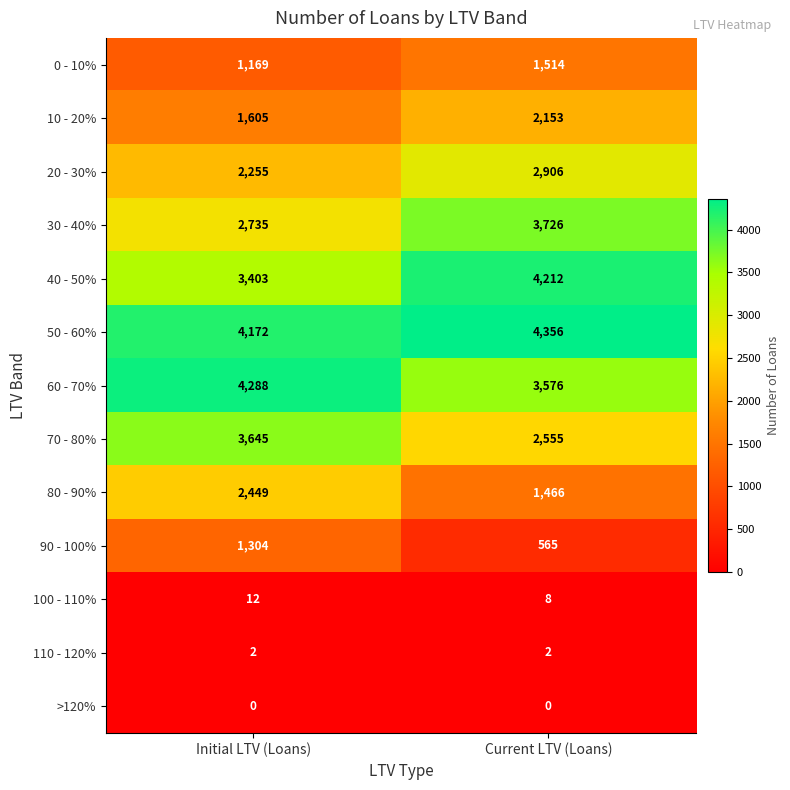

Reading right to left, what are all the values shown in this chart?

0 - 10%: Current LTV (Loans)=1514	Initial LTV (Loans)=1169
10 - 20%: Current LTV (Loans)=2153	Initial LTV (Loans)=1605
20 - 30%: Current LTV (Loans)=2906	Initial LTV (Loans)=2255
30 - 40%: Current LTV (Loans)=3726	Initial LTV (Loans)=2735
40 - 50%: Current LTV (Loans)=4212	Initial LTV (Loans)=3403
50 - 60%: Current LTV (Loans)=4356	Initial LTV (Loans)=4172
60 - 70%: Current LTV (Loans)=3576	Initial LTV (Loans)=4288
70 - 80%: Current LTV (Loans)=2555	Initial LTV (Loans)=3645
80 - 90%: Current LTV (Loans)=1466	Initial LTV (Loans)=2449
90 - 100%: Current LTV (Loans)=565	Initial LTV (Loans)=1304
100 - 110%: Current LTV (Loans)=8	Initial LTV (Loans)=12
110 - 120%: Current LTV (Loans)=2	Initial LTV (Loans)=2
>120%: Current LTV (Loans)=0	Initial LTV (Loans)=0